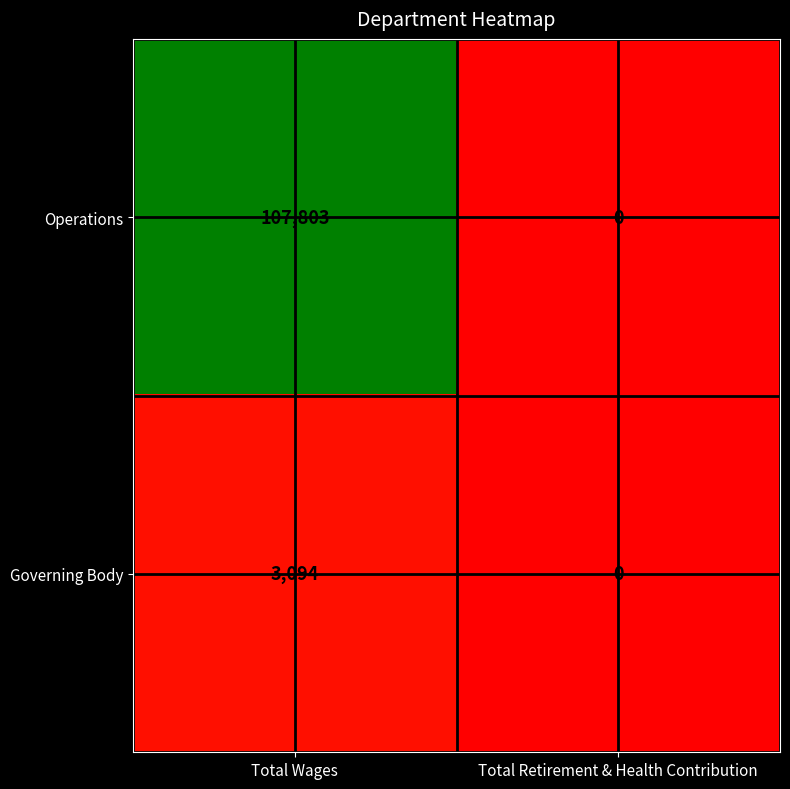

At which label is Operations closest to 53901?

Total Retirement & Health Contribution